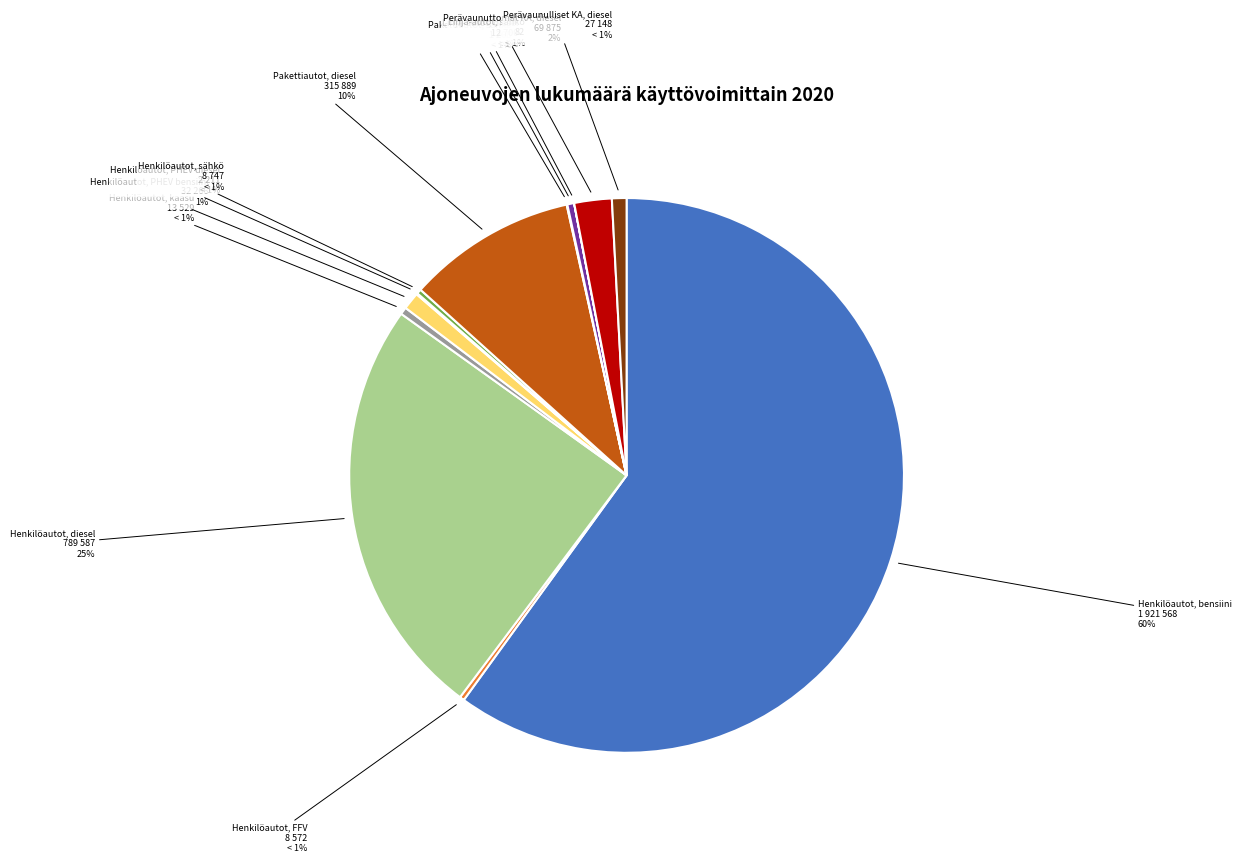

How many slices are in this pie chart?

13